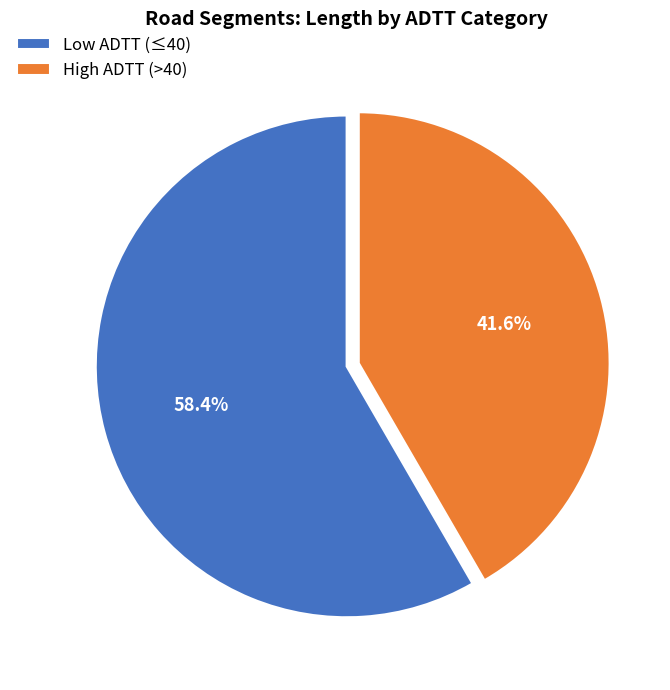

How many slices are in this pie chart?

2